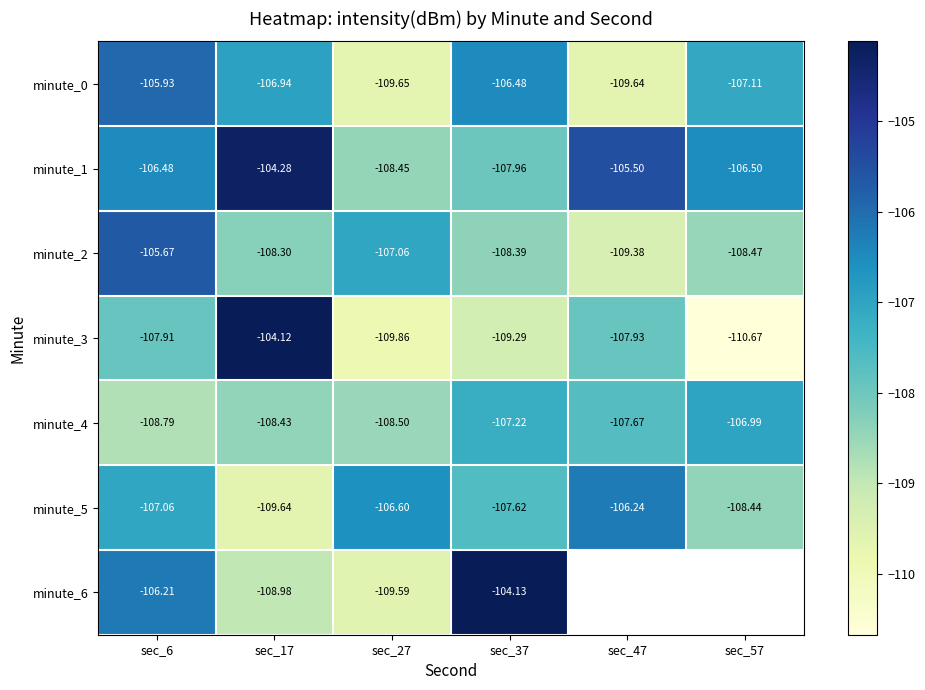

The value of minute_5 at sec_57 is -108.4. True or false?

True